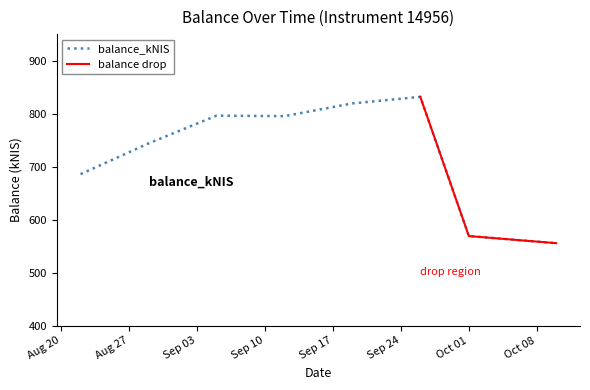

What is the minimum value for balance_kNIS?

555.6